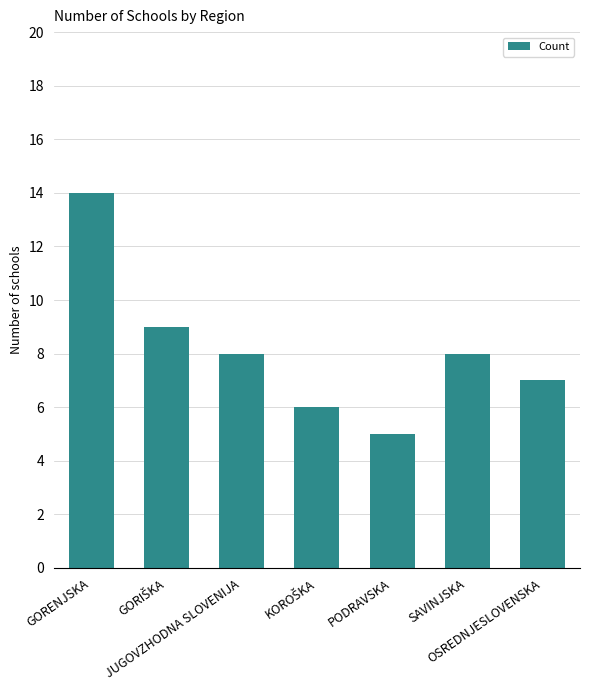

How many series are shown in this chart?

1